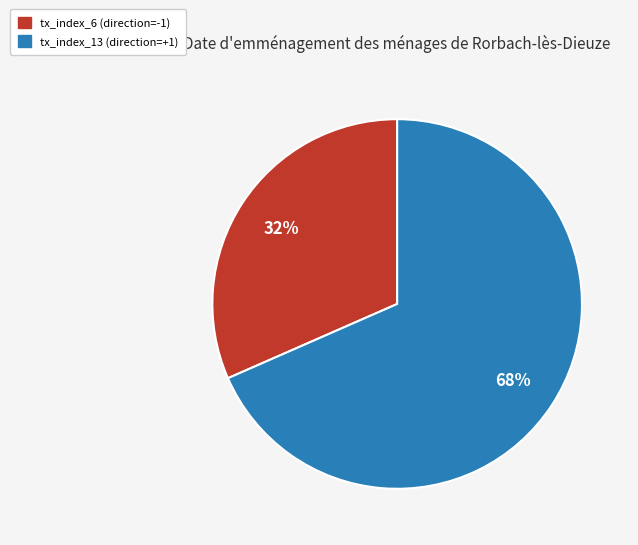

True or false: tx_index_6 (direction=-1) accounts for 32% of the total.

True